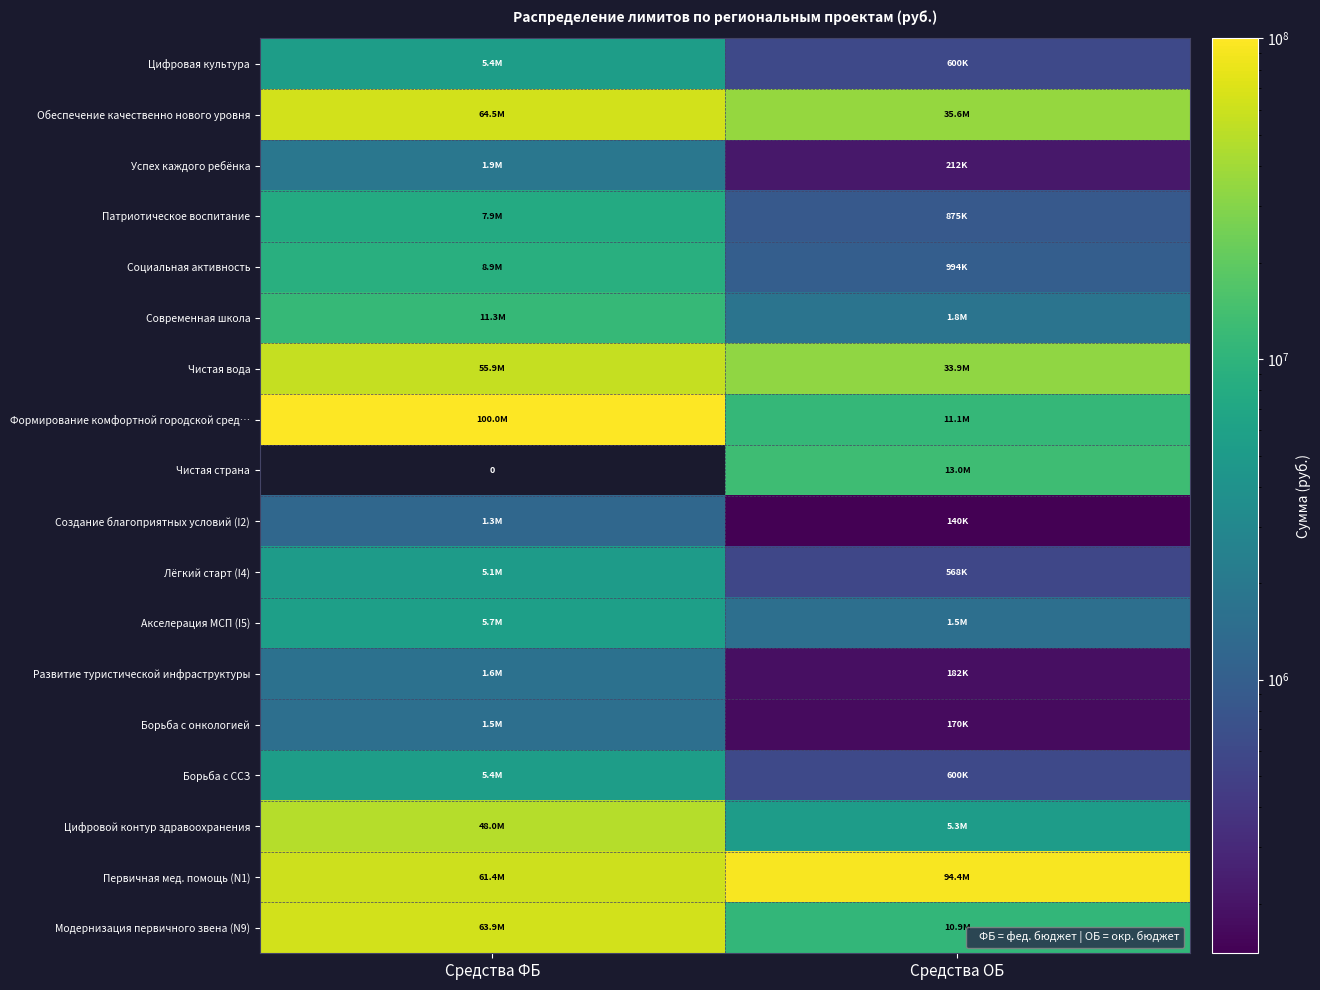

How many data points in Первичная мед. помощь (N1) are less than 94420600?

1